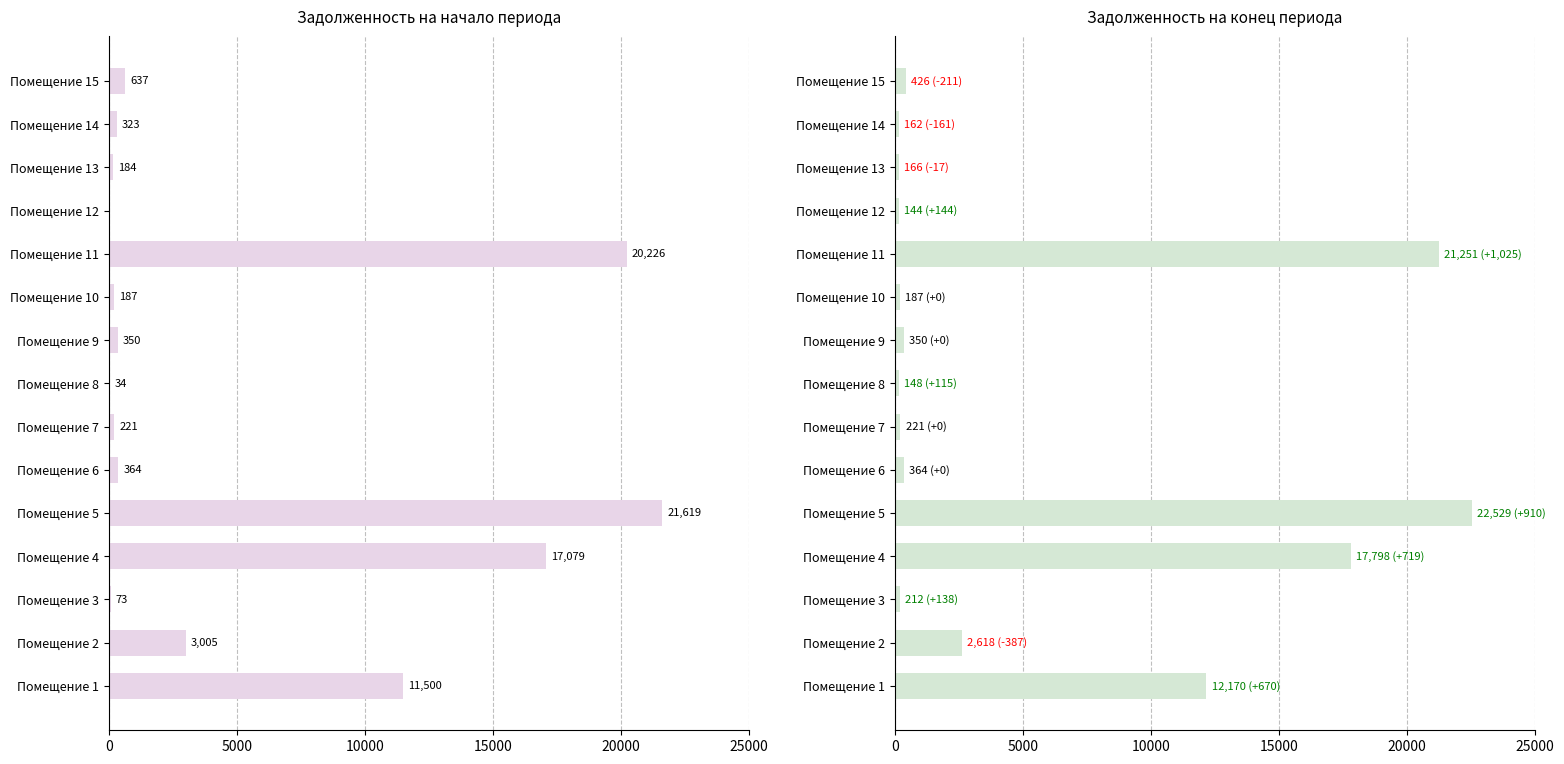

List the series in order of their peak value, highest first.

zadolzhennost_end, zadolzhennost_start